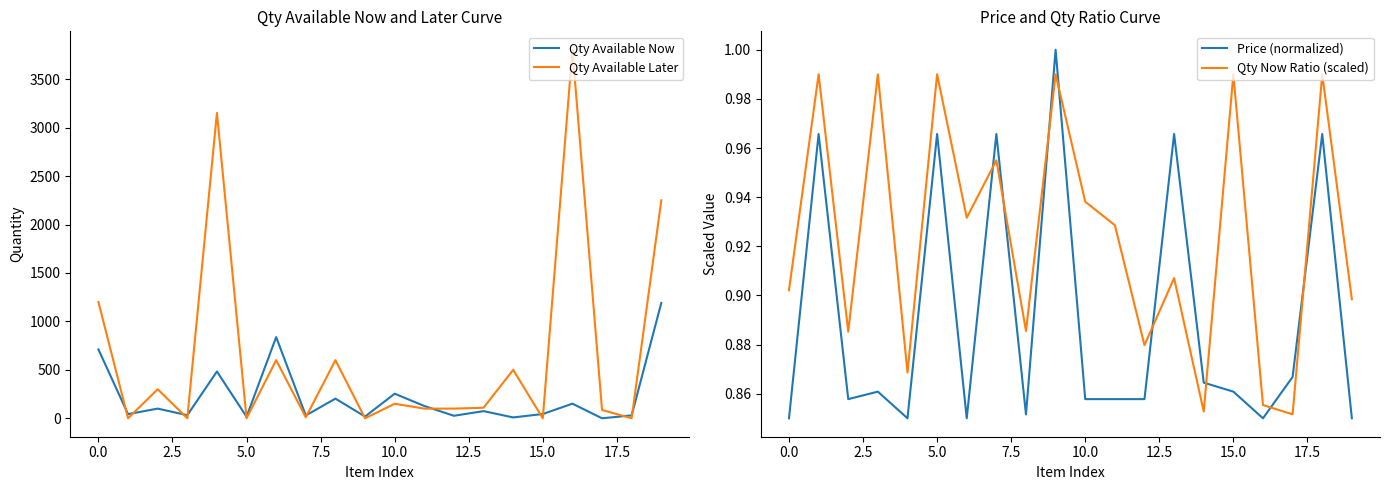

Where does the Qty Available Now series first go above 74?

0.0